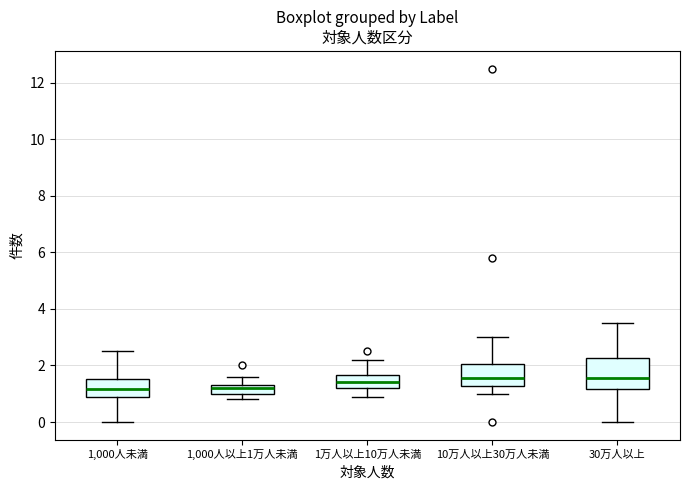

Where is the upper edge of the box for 1,000人未満 on the y-axis? The values are not printed on the chart, so give them approximately, as read against the axis.

1.6